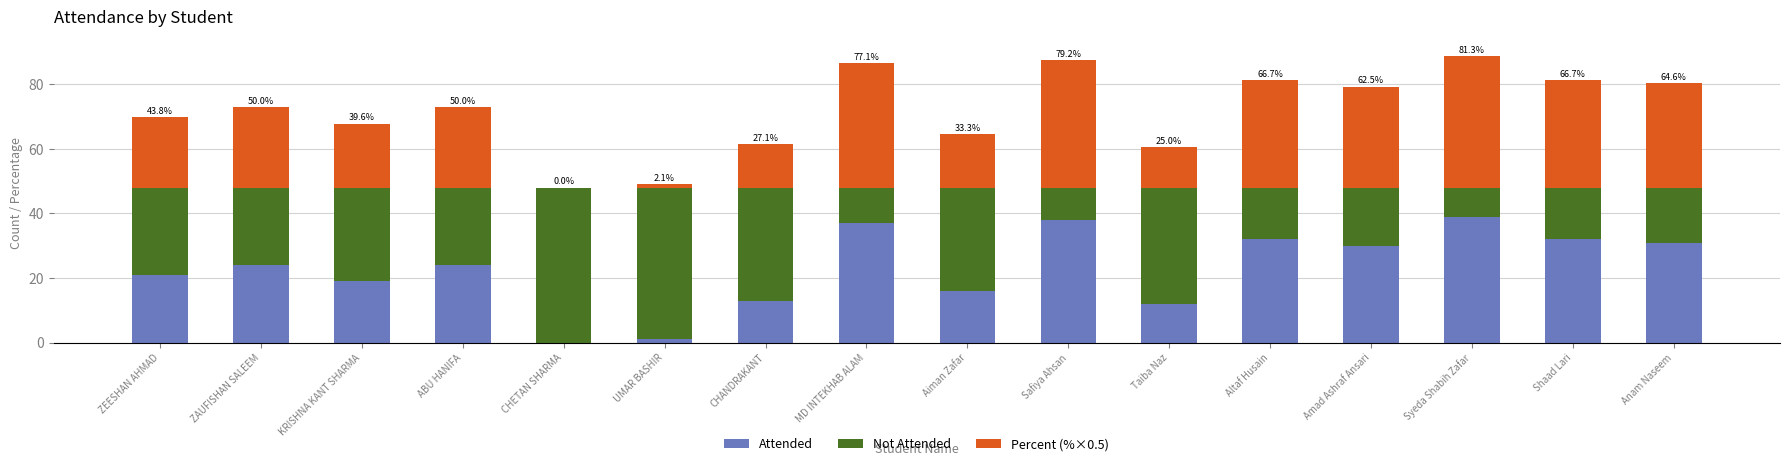

Count the number of data series in this chart.

3